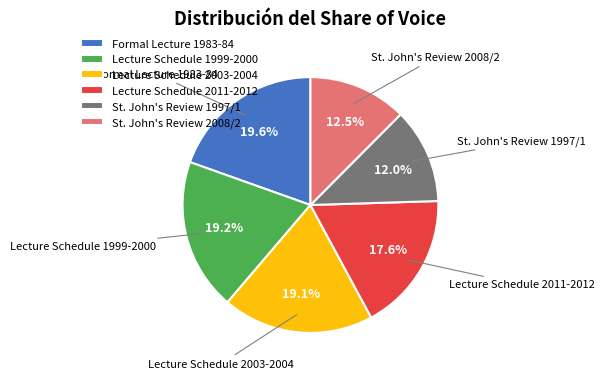

What is the ratio of the value at St. John's Review 1997/1 to the value at Lecture Schedule 2003-2004?

0.6